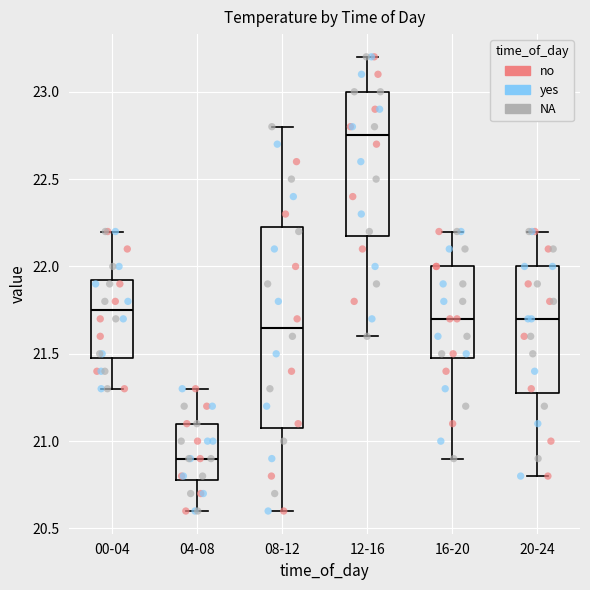

Reading left to right, read every box against the y-axis: the position of its median line, the range the box covers, and the ends of its whiskers. The values are not printed on the chart, so give them approximately, as read against the axis.

00-04: median 21.75, box 21.50 to 21.95, whiskers 21.30 to 22.20
04-08: median 20.90, box 20.80 to 21.10, whiskers 20.60 to 21.30
08-12: median 21.65, box 21.10 to 22.25, whiskers 20.60 to 22.80
12-16: median 22.75, box 22.20 to 23.00, whiskers 21.60 to 23.20
16-20: median 21.70, box 21.50 to 22.00, whiskers 20.90 to 22.20
20-24: median 21.70, box 21.30 to 22.00, whiskers 20.80 to 22.20